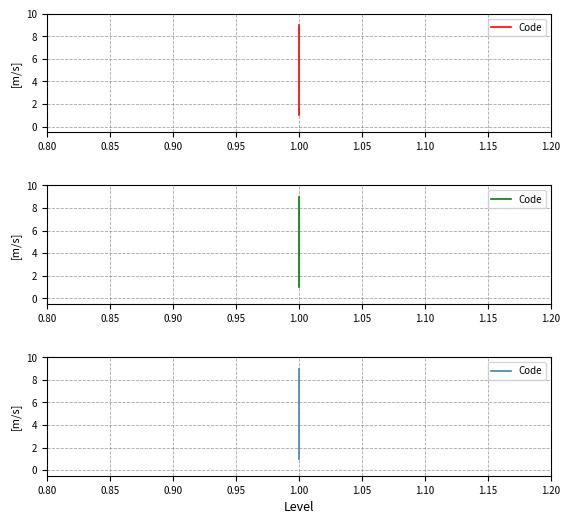

Does the chart display data point markers on the line(s)?

No